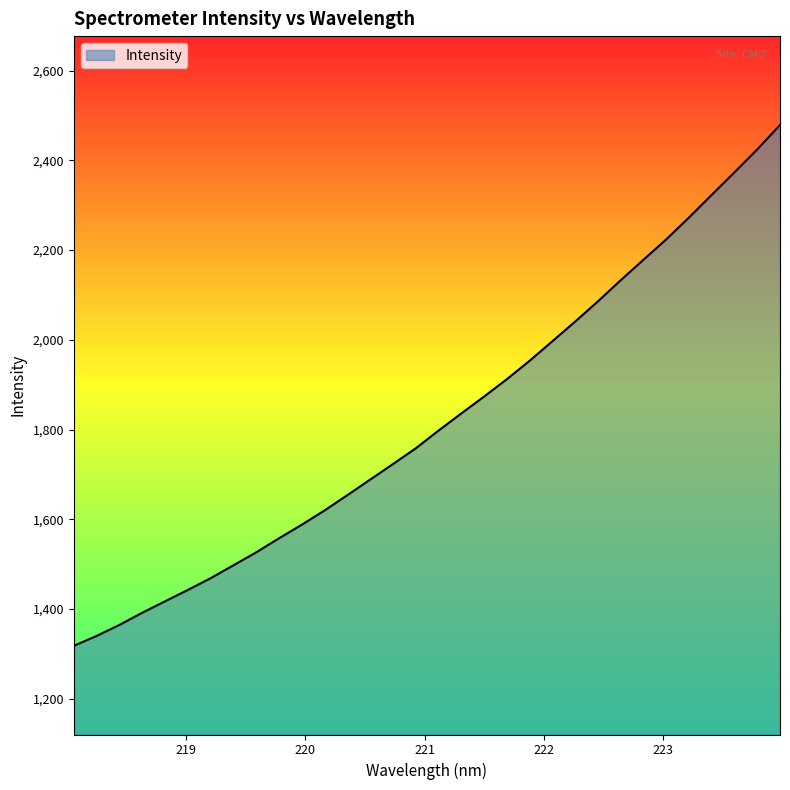

What is the maximum value shown in the chart?

2478.9